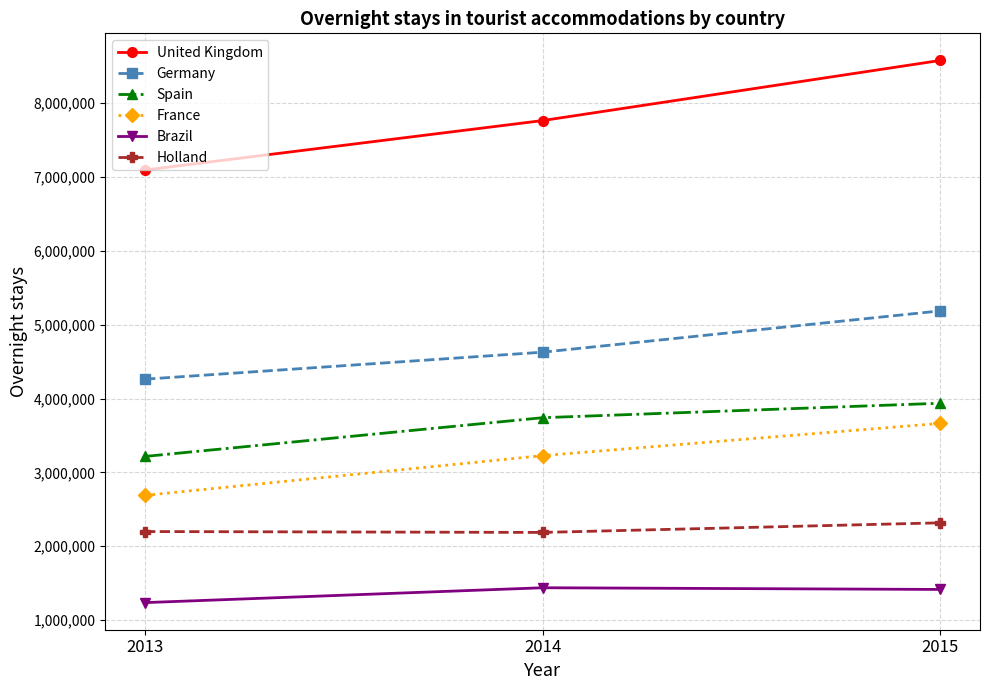

Rank the series at 2014 from lowest to highest value.

Brazil, Holland, France, Spain, Germany, United Kingdom